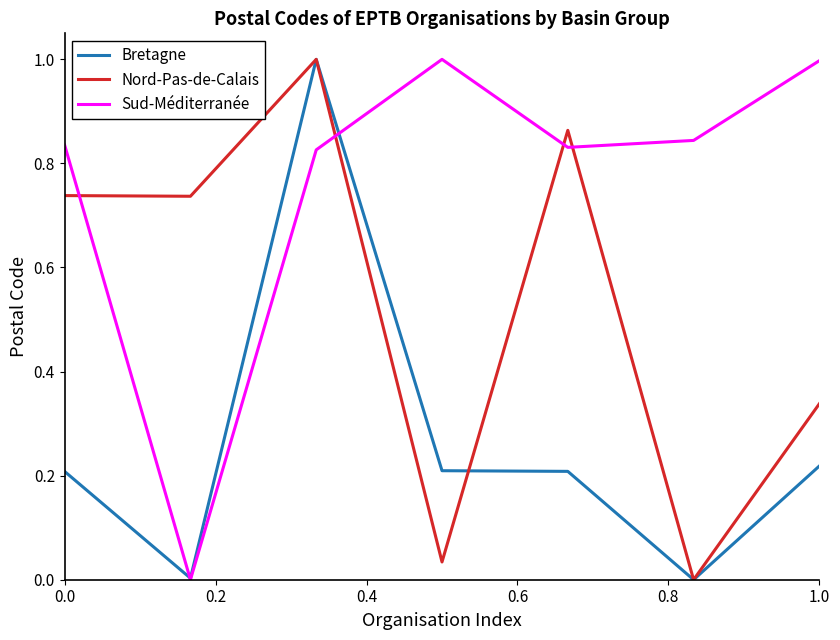

True or false: Sud-Méditerranée and Nord-Pas-de-Calais intersect in this chart.

True